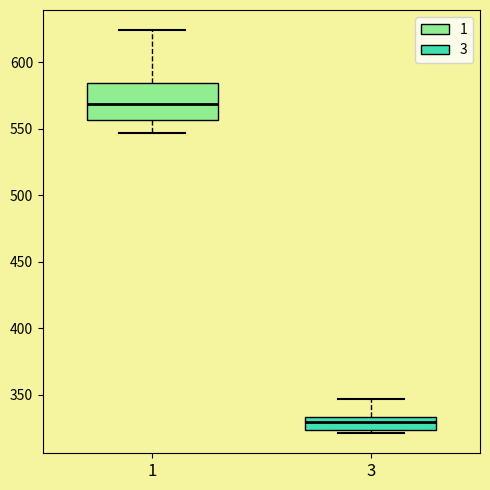

Reading left to right, transcribe this box plot: for each box, give where its median line is, the range the box spans, and where its two whiskers end, as read against the y-axis. The values are not printed on the chart, so give them approximately, as read against the axis.

1: median 570, box 555 to 585, whiskers 545 to 625
3: median 330, box 325 to 335, whiskers 320 to 345